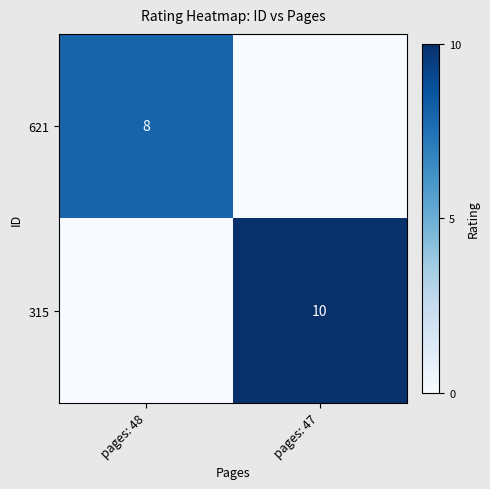

The value of 315 at pages: 47 is 6. True or false?

False